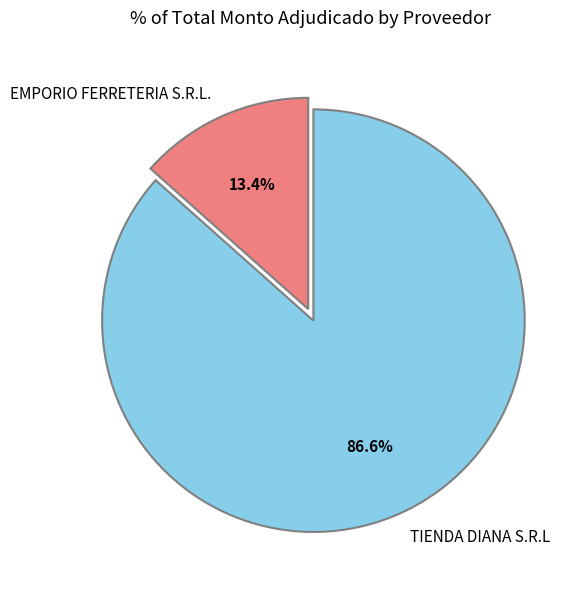

How many slices are in this pie chart?

2